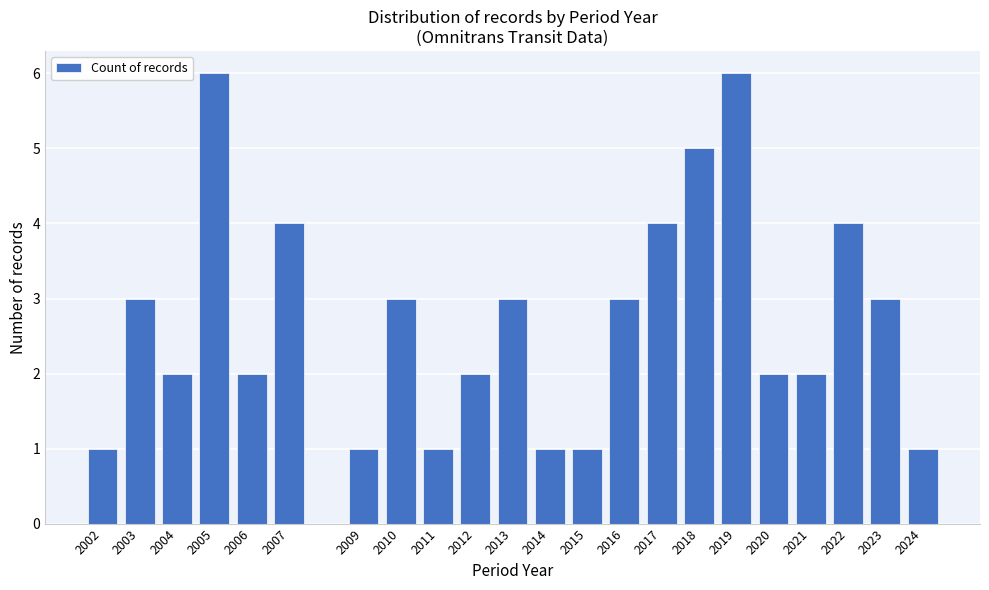

Reading left to right, what are all the values shown in this chart?

1	3	2	6	2	4	1	3	1	2	3	1	1	3	4	5	6	2	2	4	3	1